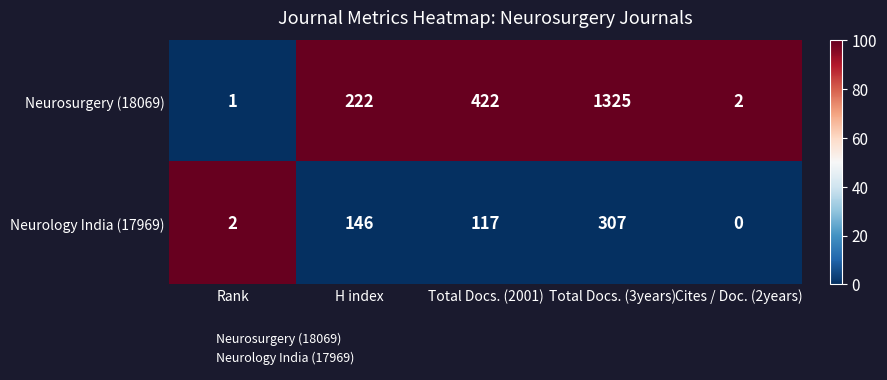

Is it true that Neurology India (17969) equals 146 at H index?

True